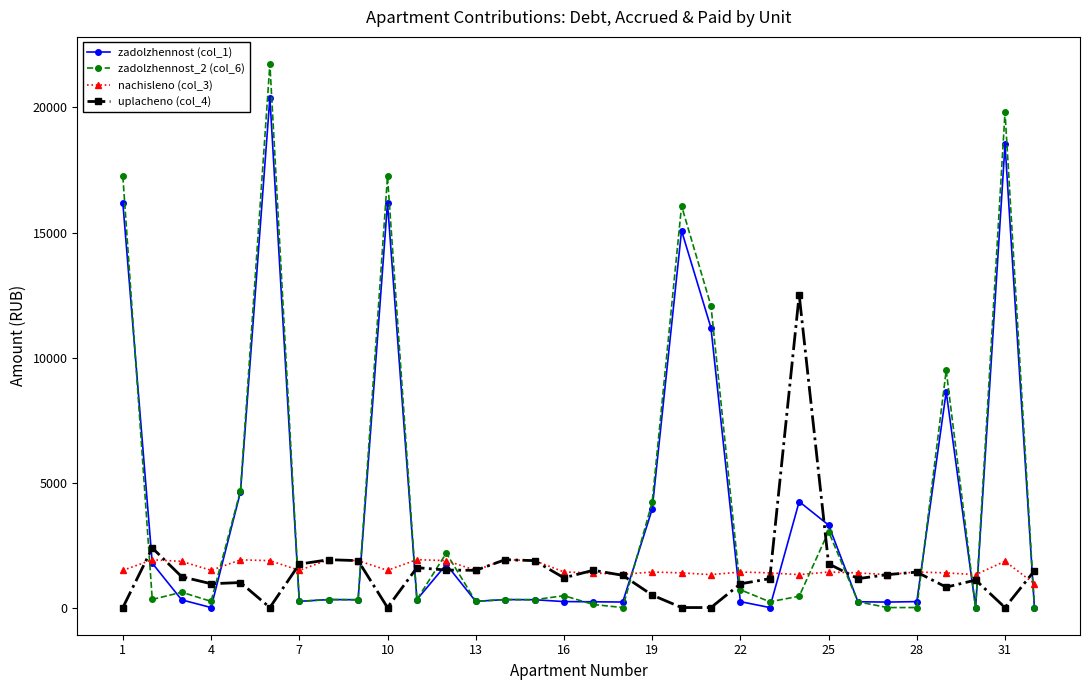

True or false: zadolzhennost (col_1) has more than 1 points higher than both neighbors.

True